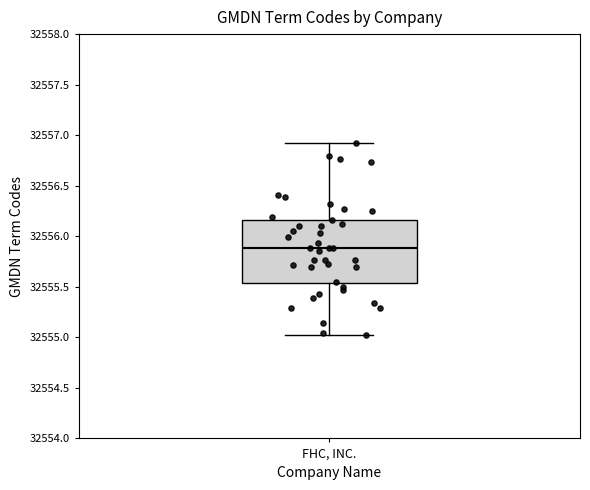

Where does the upper whisker of the box for FHC, INC. end on the y-axis? The values are not printed on the chart, so give them approximately, as read against the axis.

32556.95